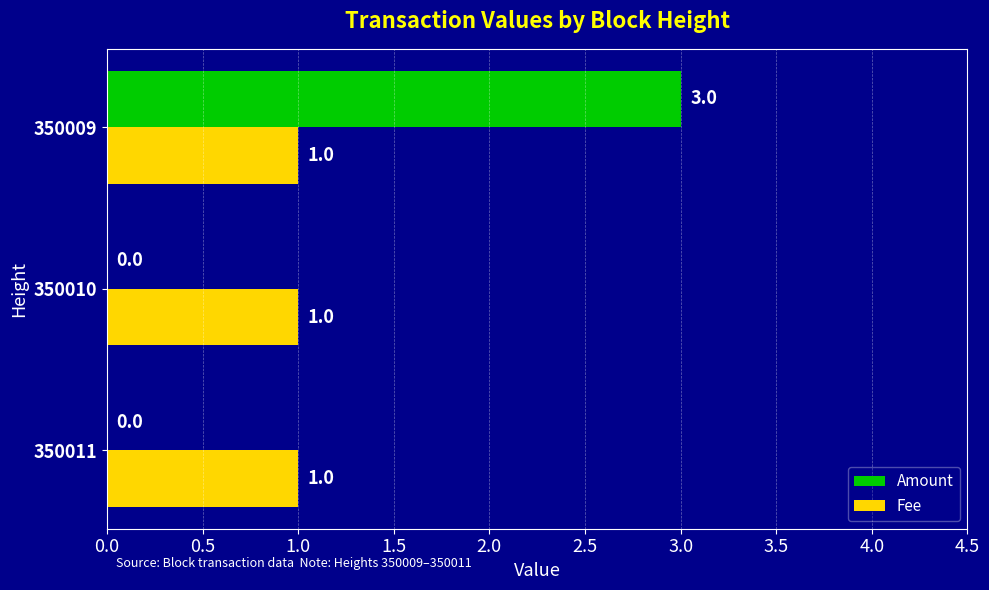

How many Amount values are between 0 and 3?

3